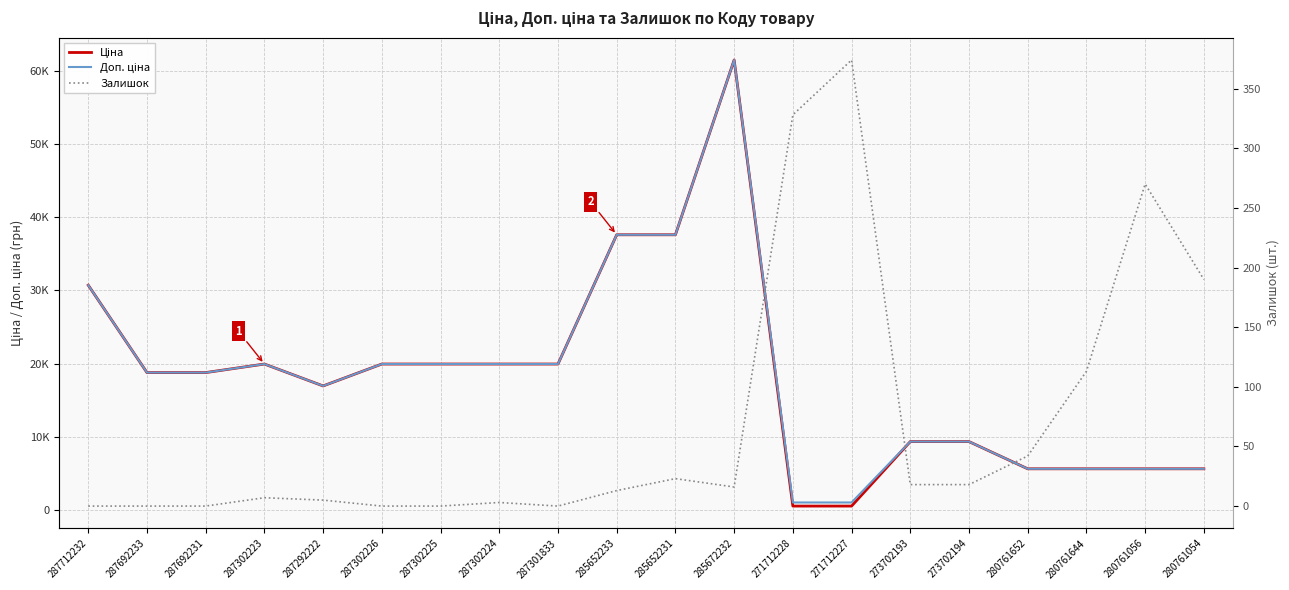

What is the difference between the maximum and minimum values in the Ціна series?

60844.3